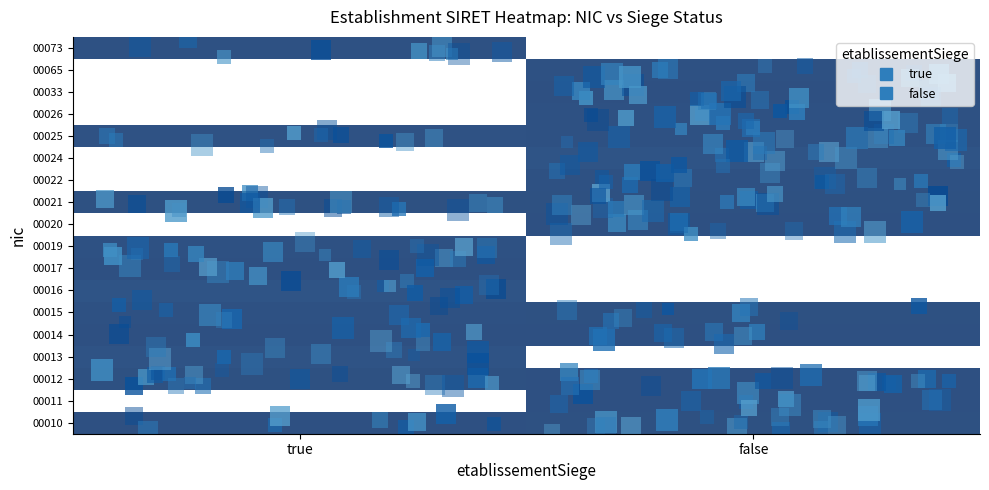

Between true and false, which is larger?

true